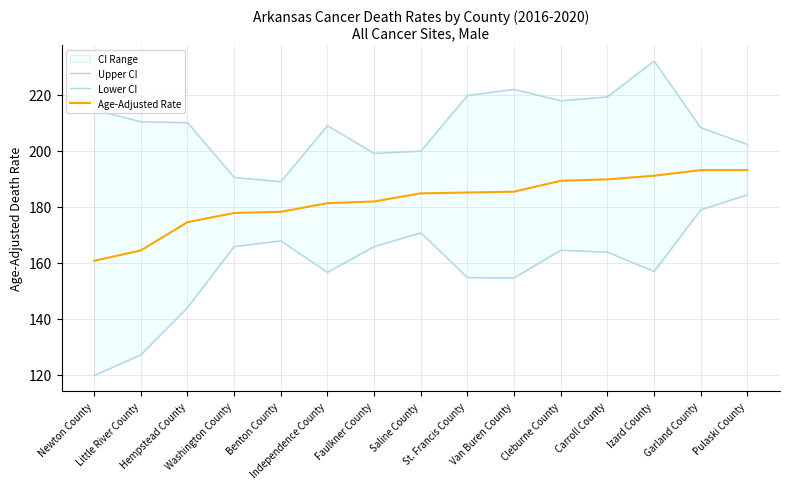

What is the difference between the second highest and second lowest values in the Age-Adjusted Rate series?

28.7